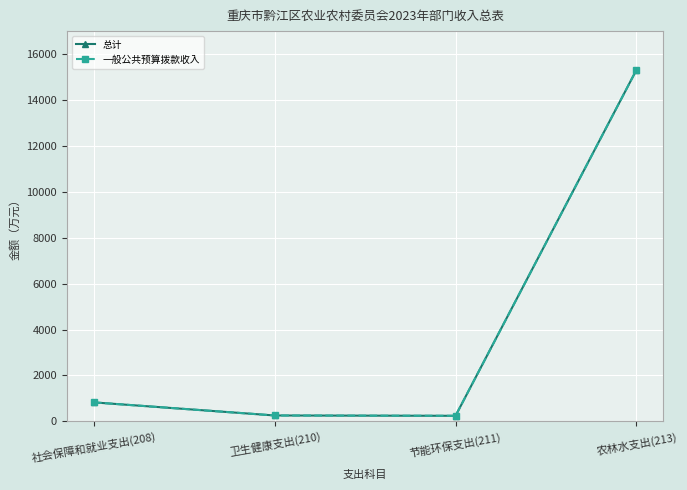

Which series has the largest range (max minus min)?

总计